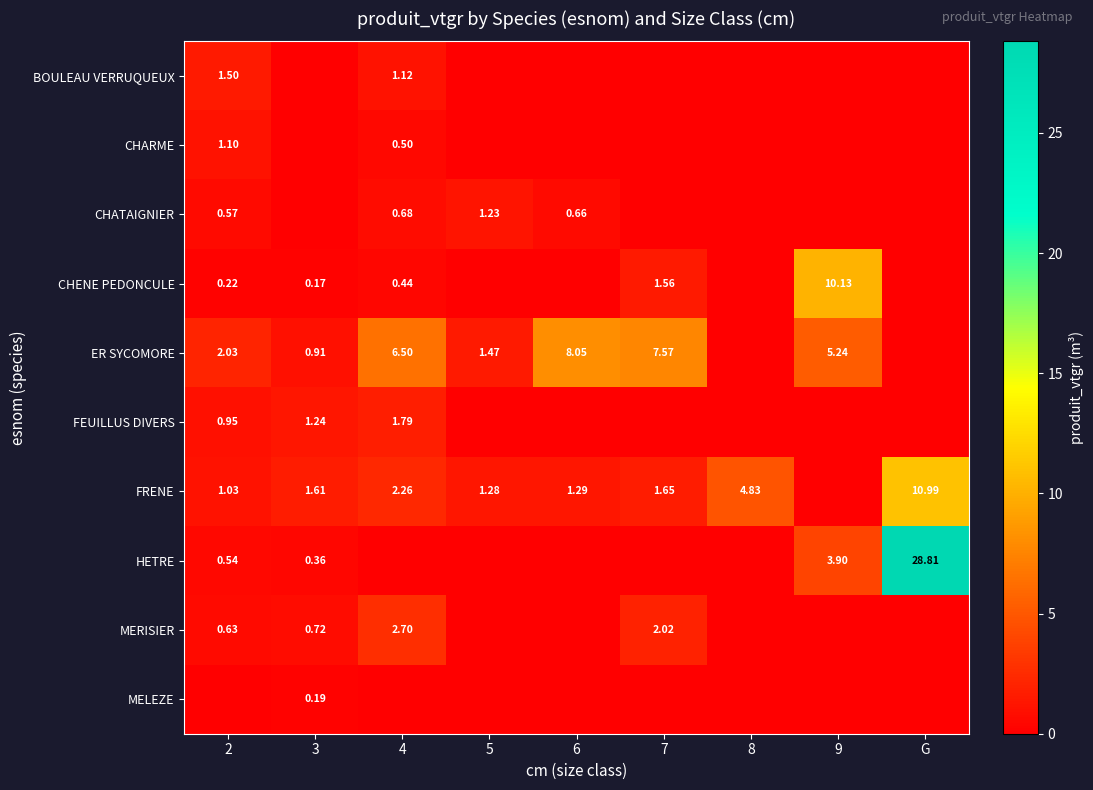

Is the value of HETRE at G greater than the value of MELEZE at 3?

Yes